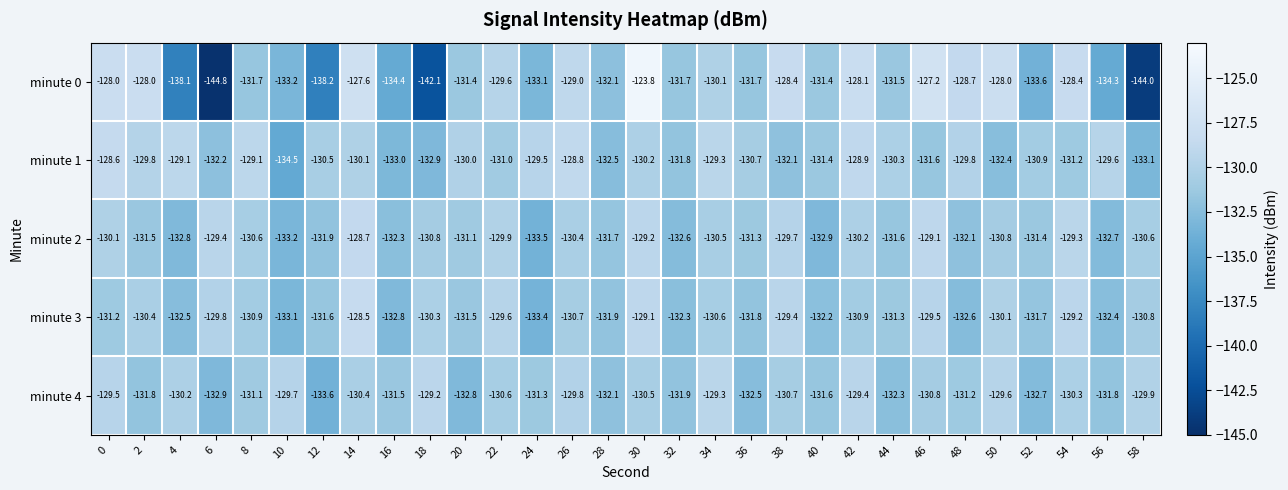

How many distinct data groups are displayed?

5